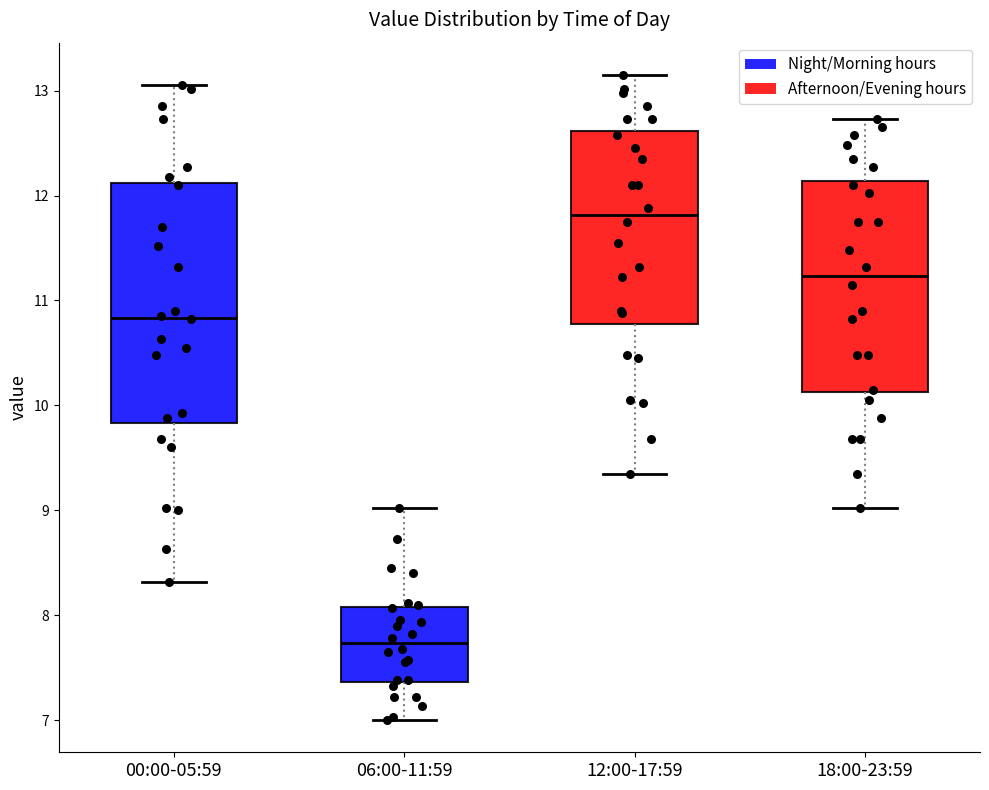

Which box has the highest median line?

12:00-17:59